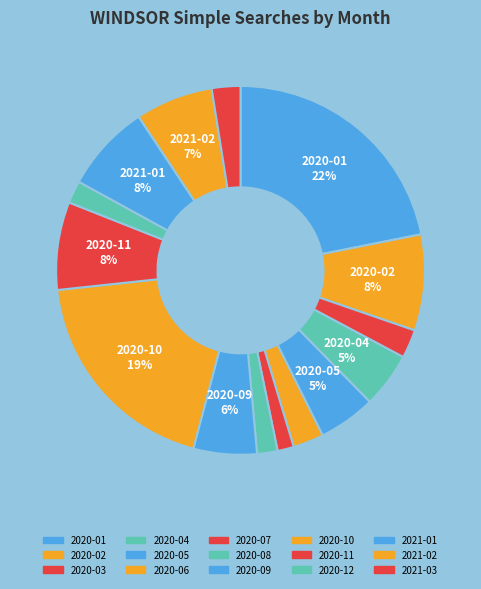

Count the number of slices in the pie.

15